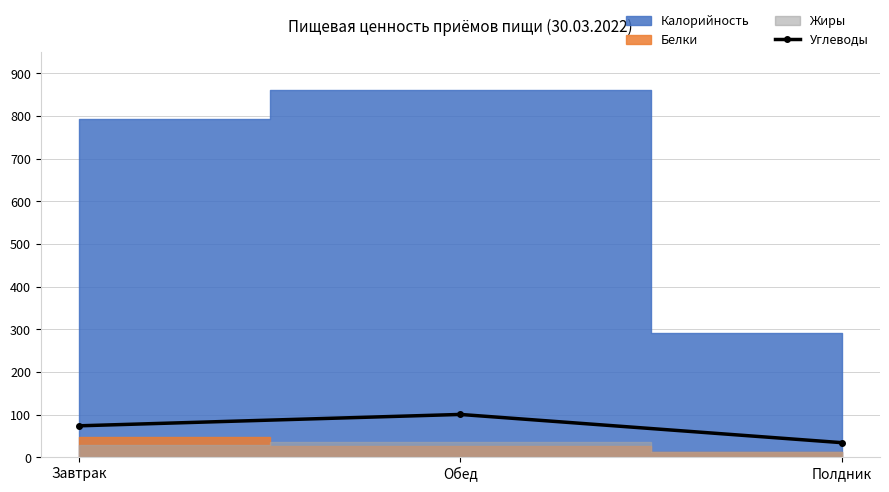

True or false: the data shows 73.5 at Завтрак.

True